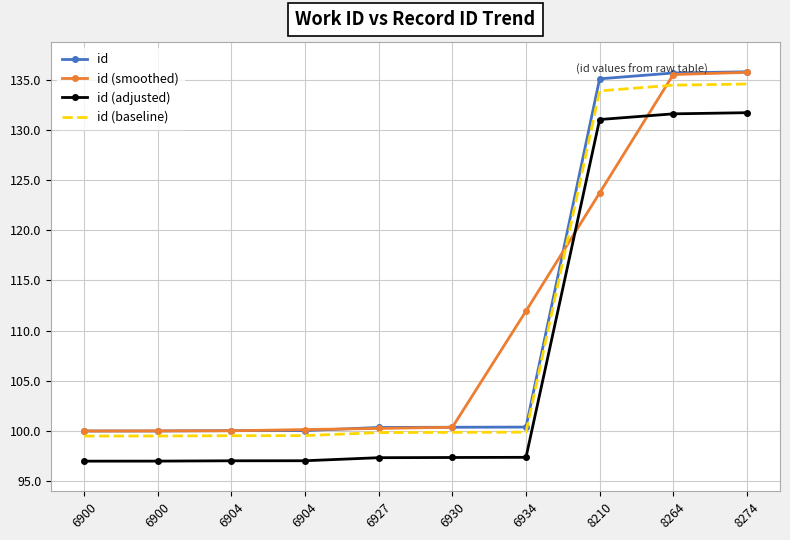

Count the number of data series in this chart.

4